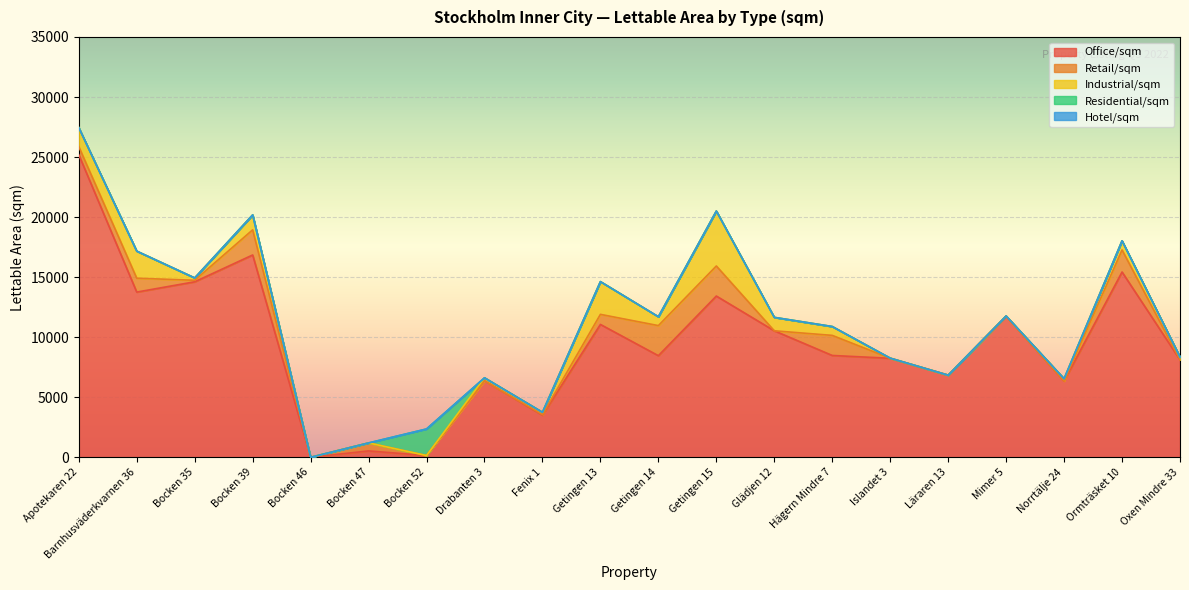

At which label does Hotel/sqm reach its peak?

Apotekaren 22